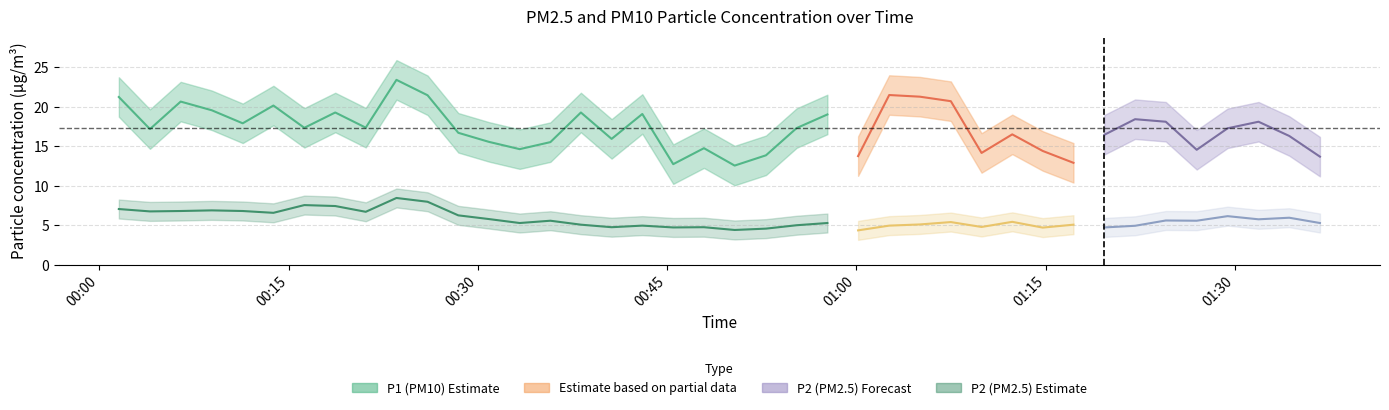

What is the difference between the maximum and minimum values in the P2 series?

4.1